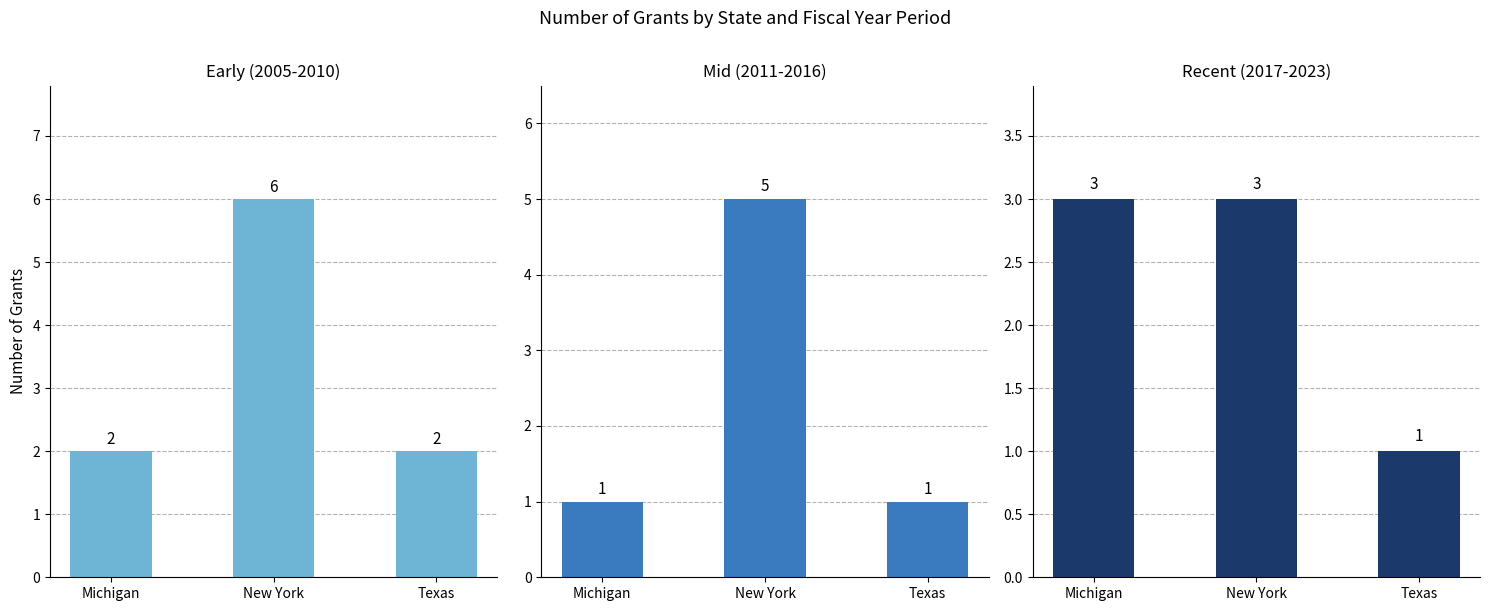

What is the label of the 3rd bar from the left?

Texas